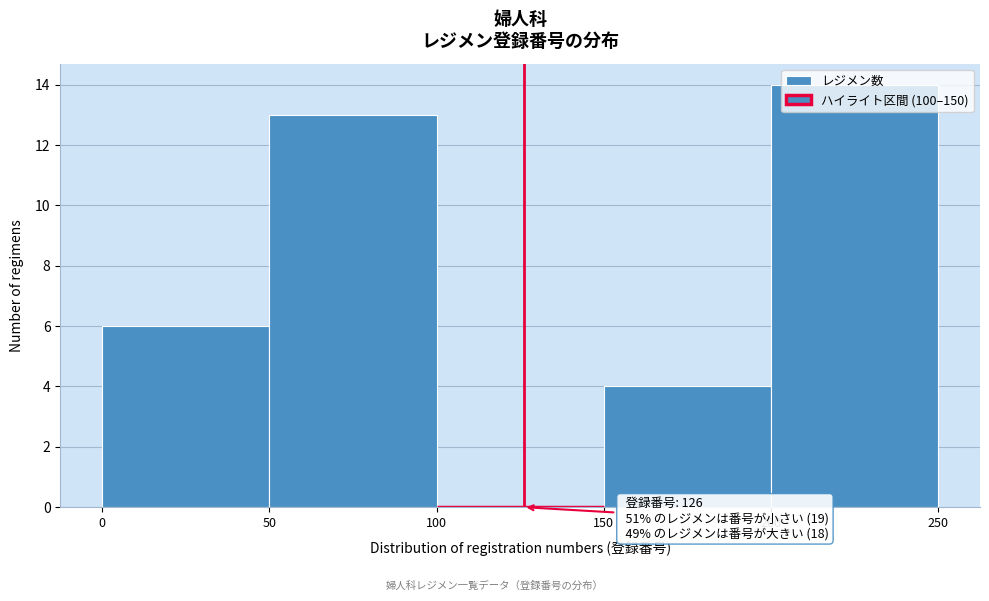

Over which range of the x-axis is the bar tallest?

200 to 250